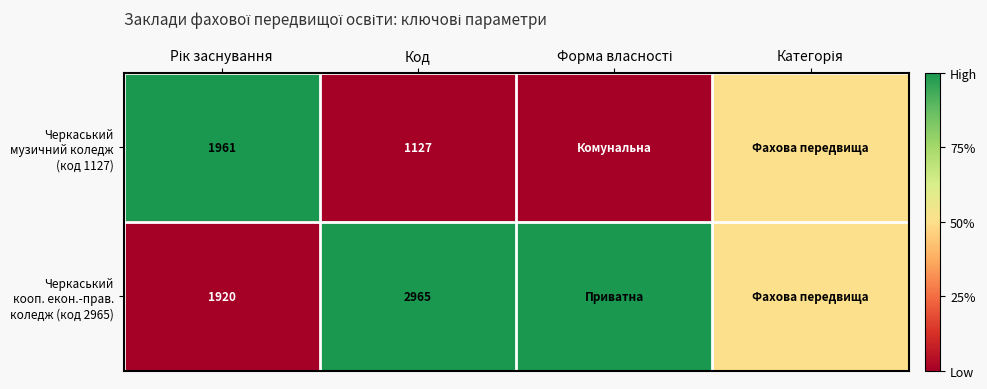

What is the total value across all series at Код?

4092.0